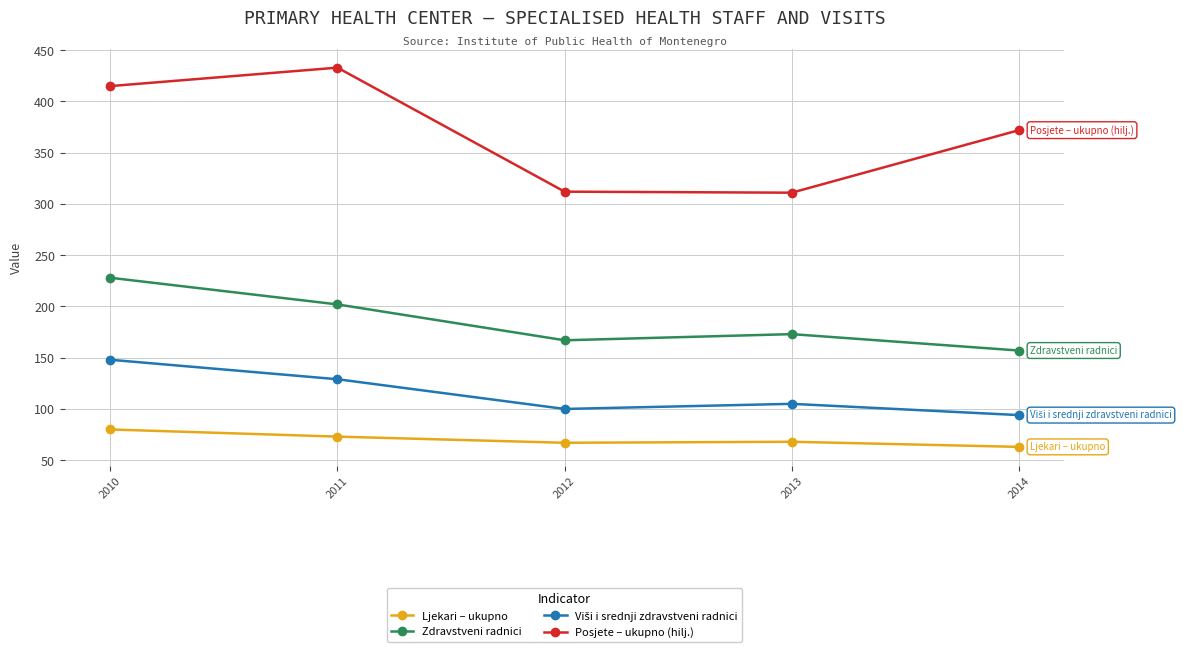

What is the smallest value displayed?

63